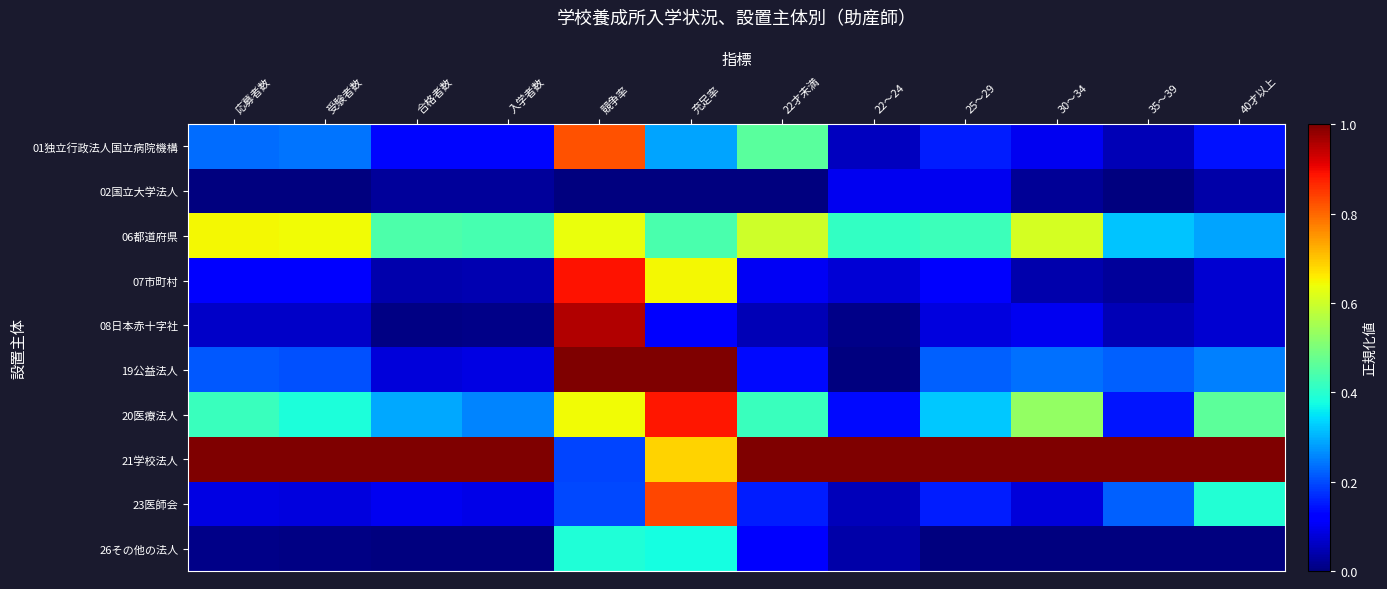

At how many categories does at least one series exceed 0?

12